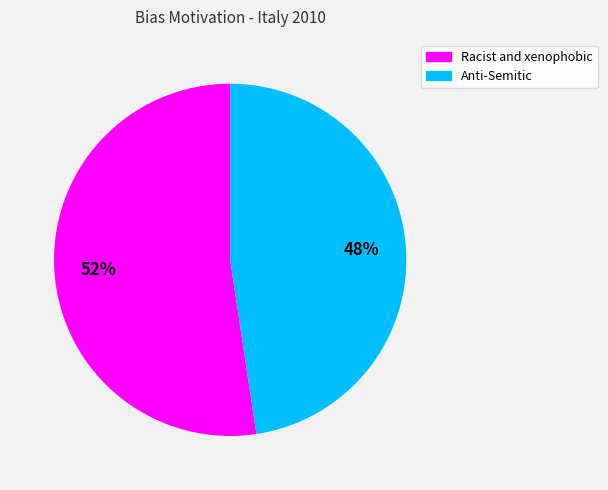

To the nearest percent, what is the average slice percentage?

50%